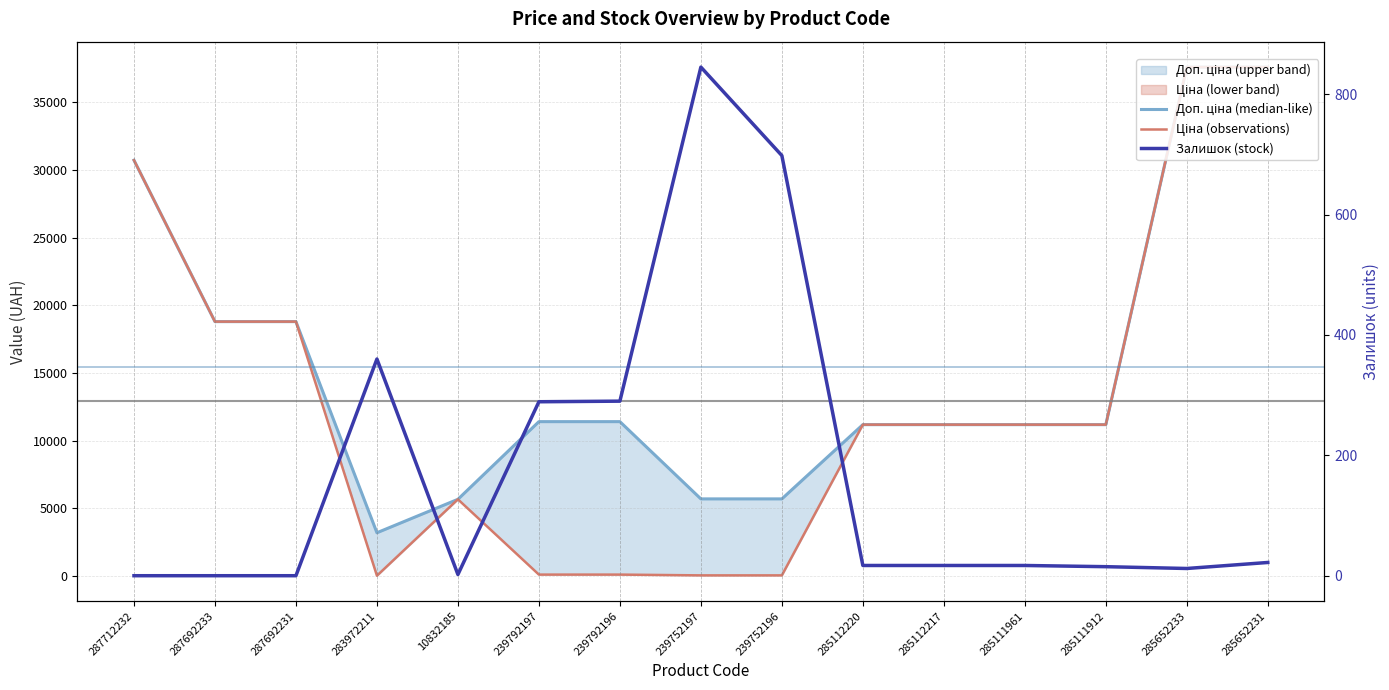

True or false: Ціна (observations) has a value of 17777.9 at 285111961.

False